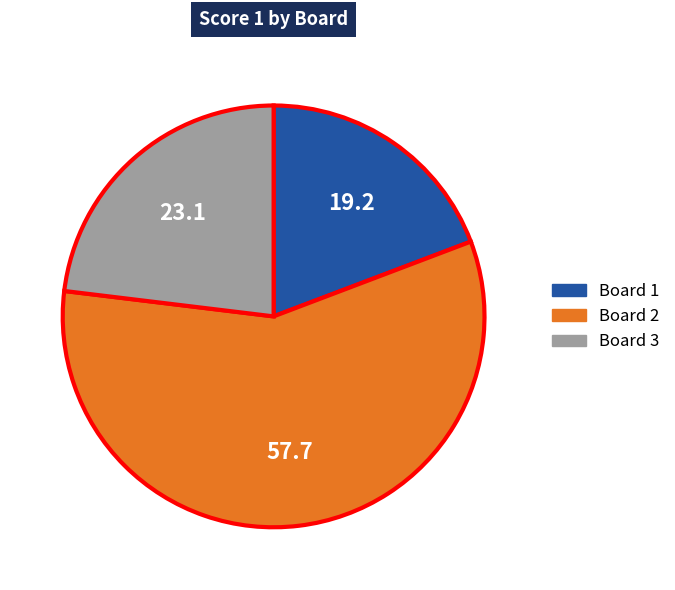

Does any single category account for the majority?

Yes